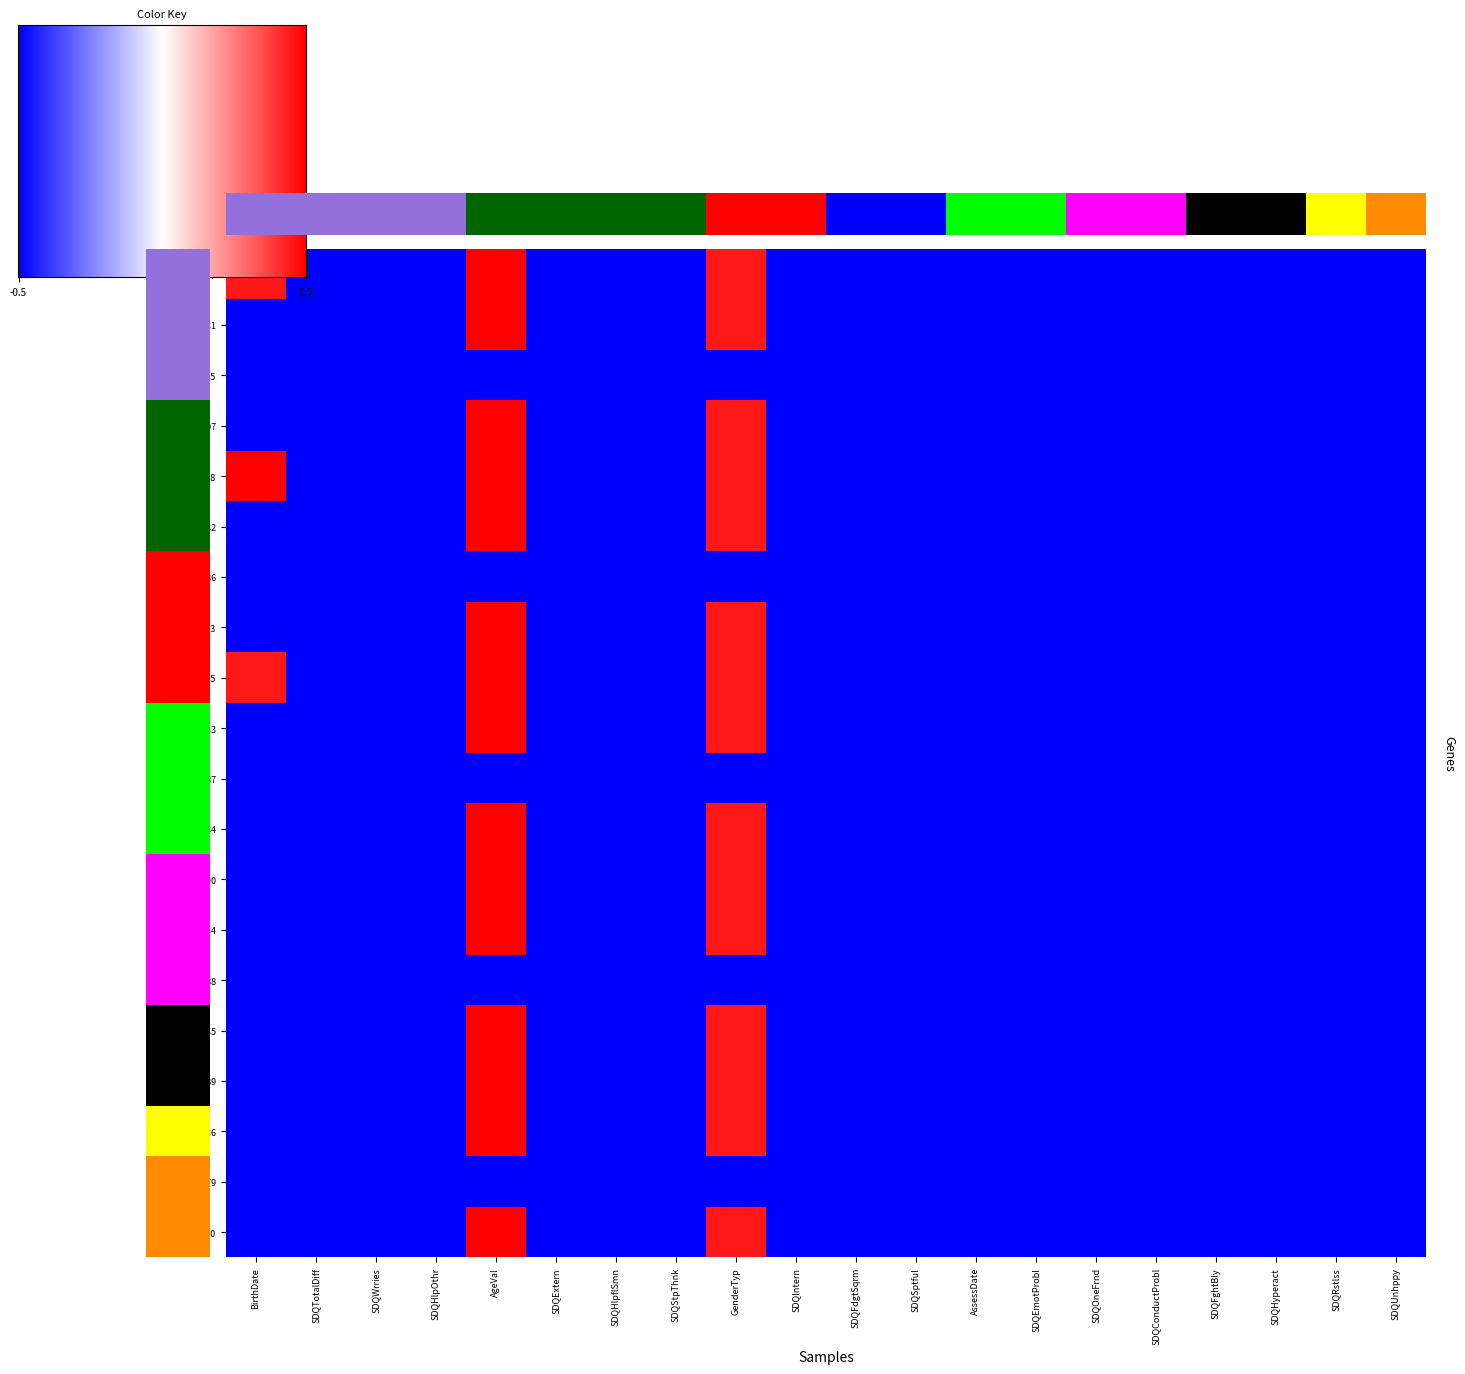

Which label corresponds to the smallest value in the chart?

SDQTotalDiff